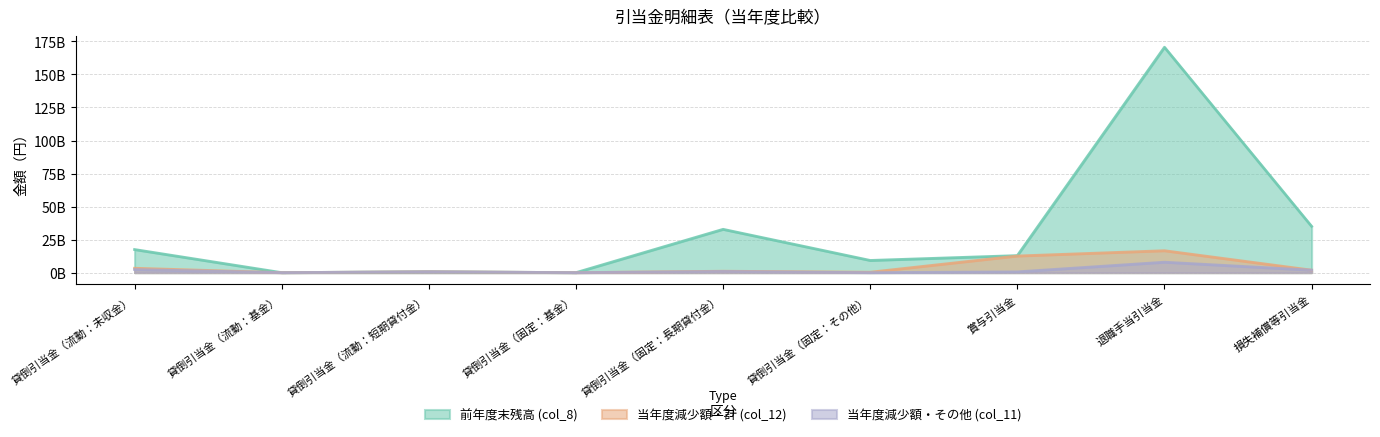

Which series has the largest range (max minus min)?

前年度末残高 (col_8)